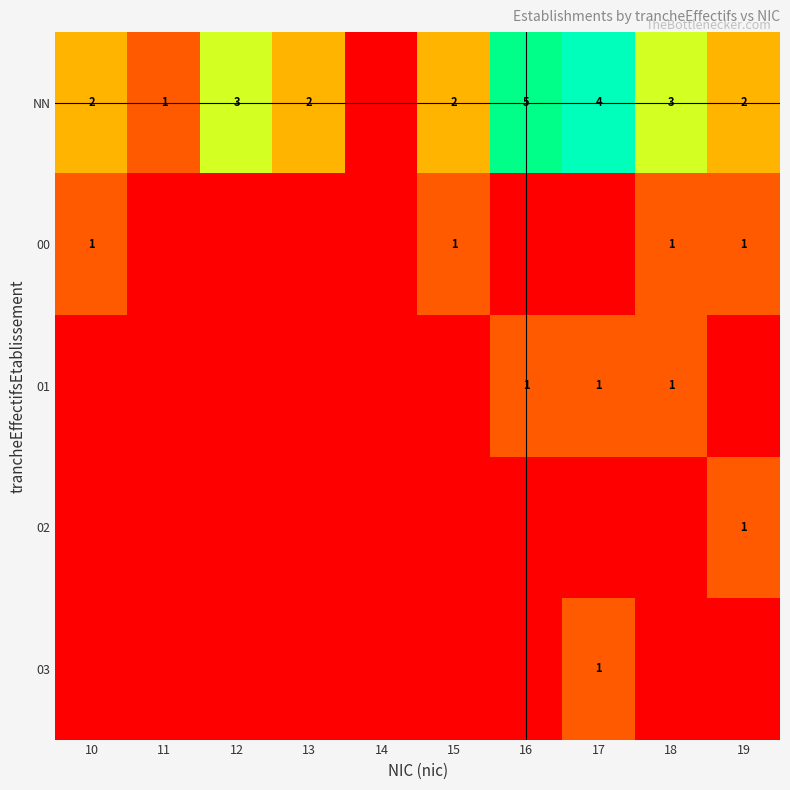

True or false: NN has a value of 1 at 19.

False